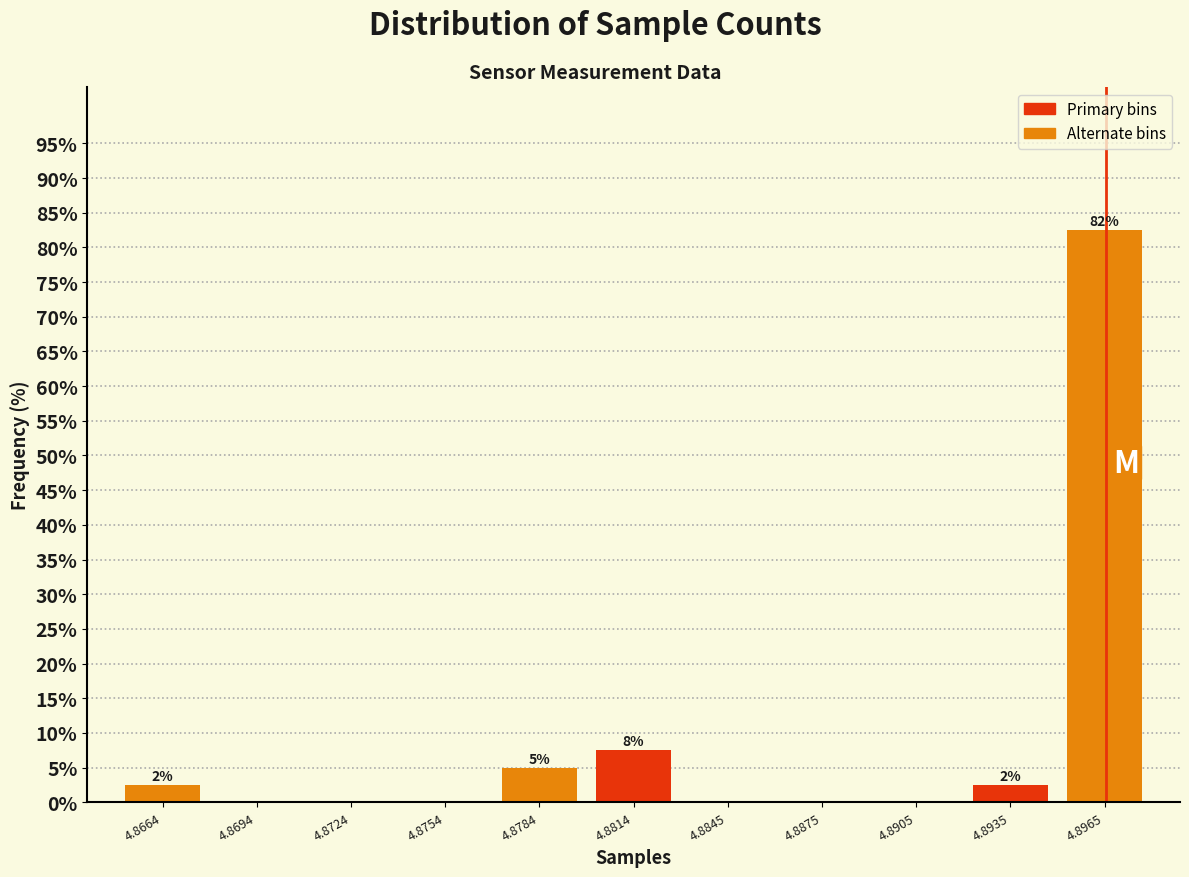

Reading right to left, transcribe all the data shown in this chart.

4.8965=82.5	4.8935=2.5	4.8905=0.0	4.8875=0.0	4.8845=0.0	4.8814=7.5	4.8784=5.0	4.8754=0.0	4.8724=0.0	4.8694=0.0	4.8664=2.5